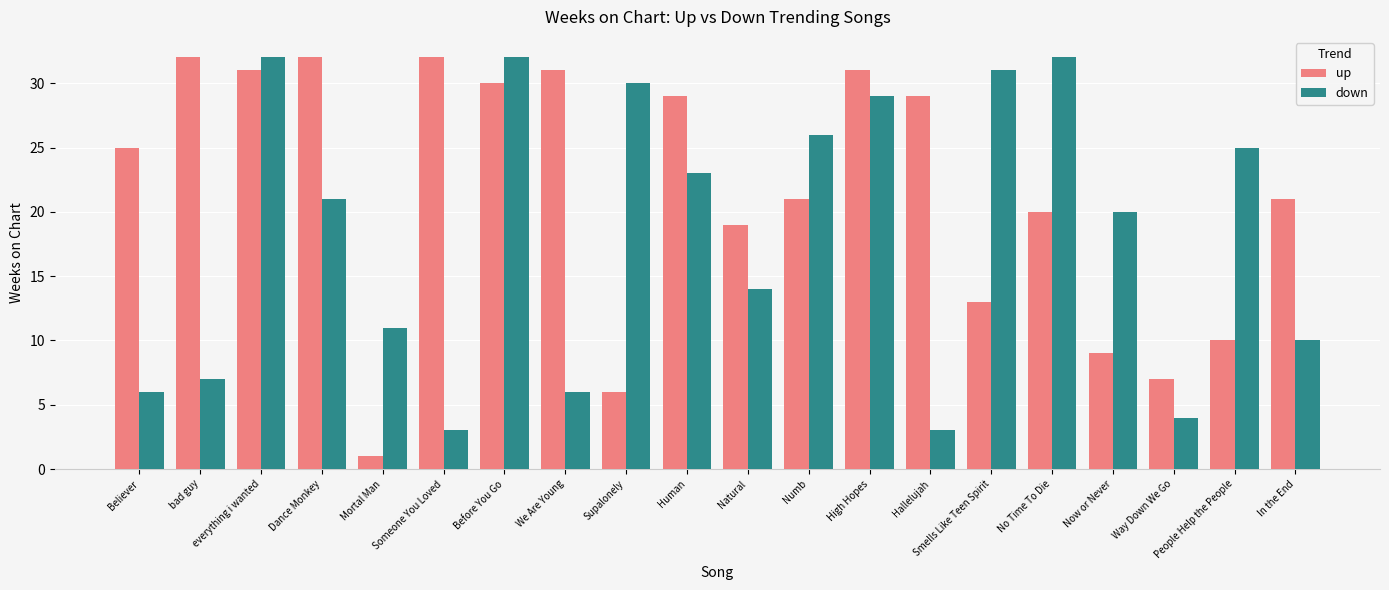

How many values in the up series are below 25?

10